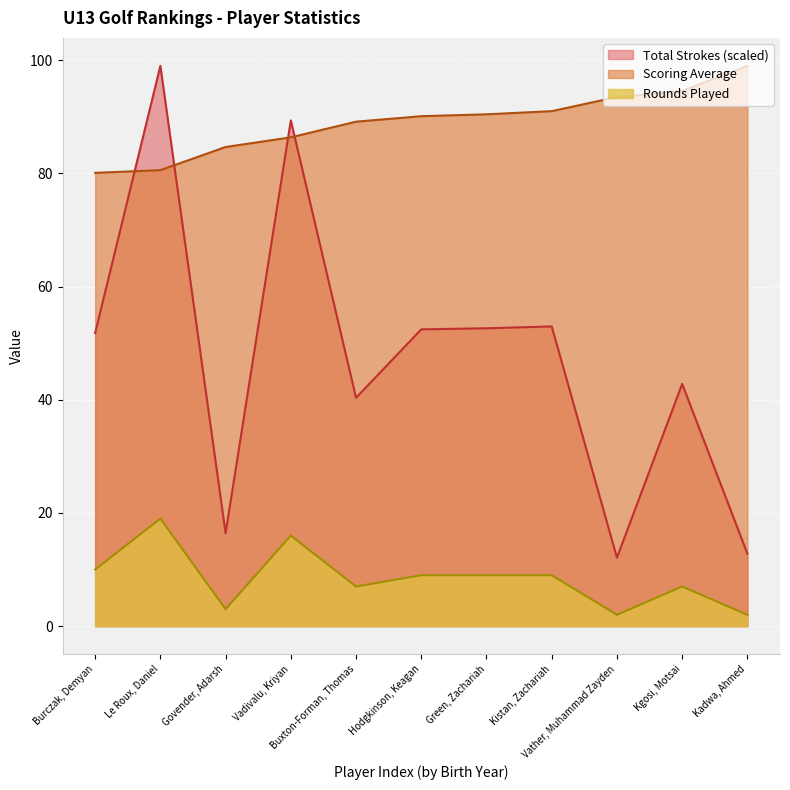

What is the lowest value of the Rounds Played series?

2.0